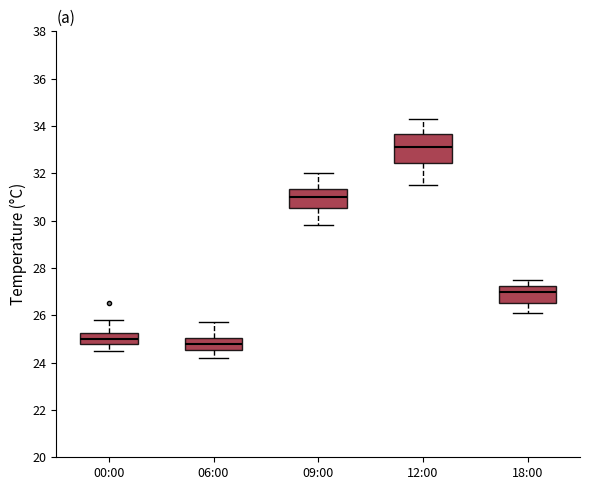

Reading left to right, transcribe this box plot: for each box, give where its median line is, the range the box spans, and where its two whiskers end, as read against the y-axis. The values are not printed on the chart, so give them approximately, as read against the axis.

00:00: median 25.0, box 24.8 to 25.2, whiskers 24.6 to 25.8
06:00: median 24.8, box 24.6 to 25.0, whiskers 24.2 to 25.8
09:00: median 31.0, box 30.6 to 31.4, whiskers 29.8 to 32.0
12:00: median 33.2, box 32.4 to 33.6, whiskers 31.6 to 34.4
18:00: median 27.0, box 26.6 to 27.2, whiskers 26.2 to 27.6